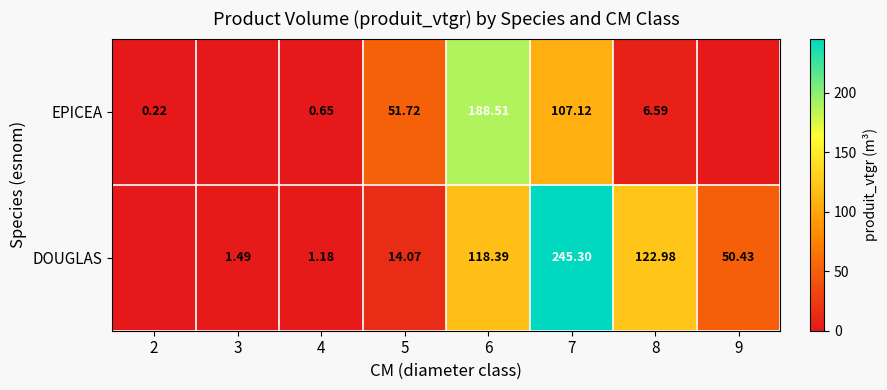

At 6, list the series in order from largest to smallest.

EPICEA, DOUGLAS